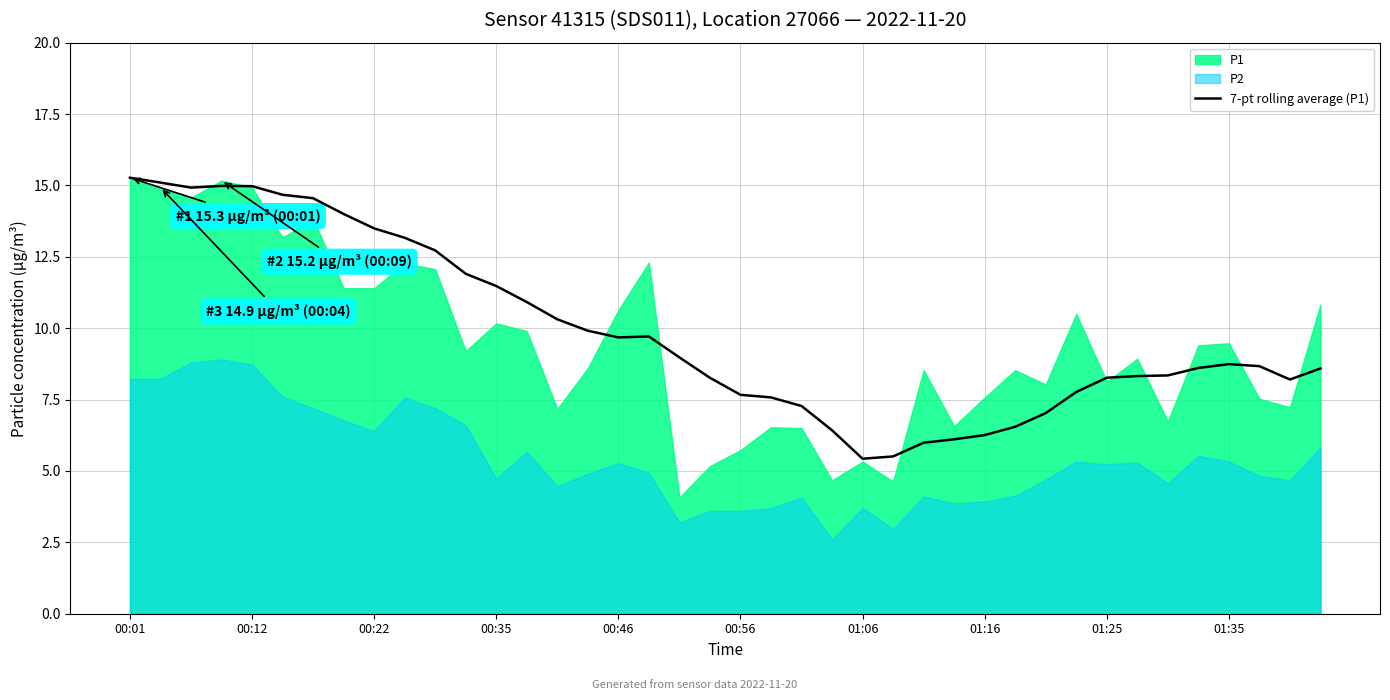

What is the greatest value displayed?

15.3